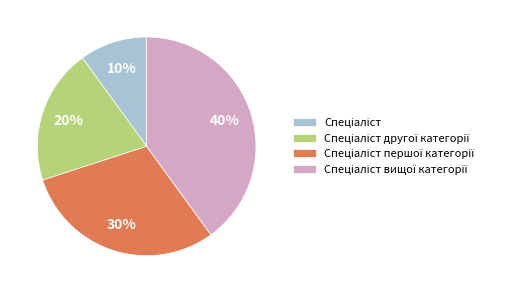

To the nearest percent, what is the difference between the largest and smallest slice percentages?

30%